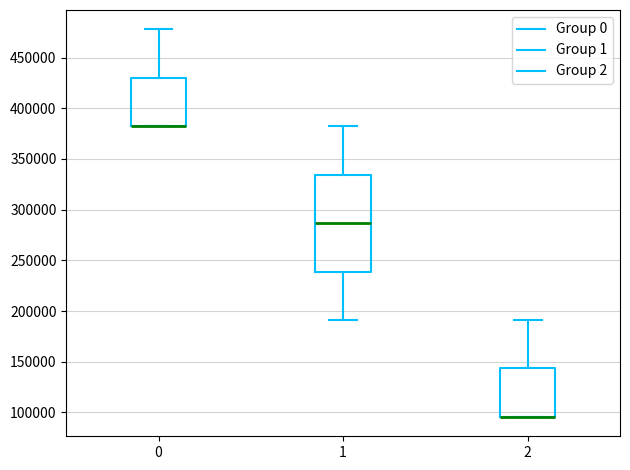

Reading left to right, read every box against the y-axis: the position of its median line, the range the box covers, and the ends of its whiskers. The values are not printed on the chart, so give them approximately, as read against the axis.

0: median 380000 (drawn on the box's lower edge), box 380000 to 430000, whiskers 380000 to 480000
1: median 285000, box 240000 to 335000, whiskers 190000 to 380000
2: median 95000 (drawn on the box's lower edge), box 95000 to 145000, whiskers 95000 to 190000